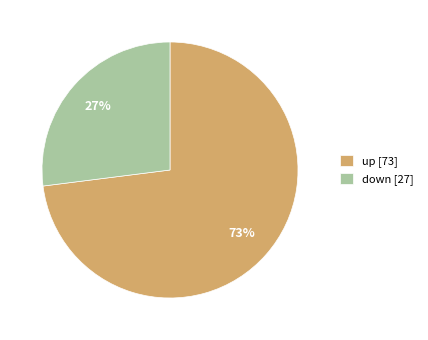

What is the ratio of the value at up to the value at down?

2.7